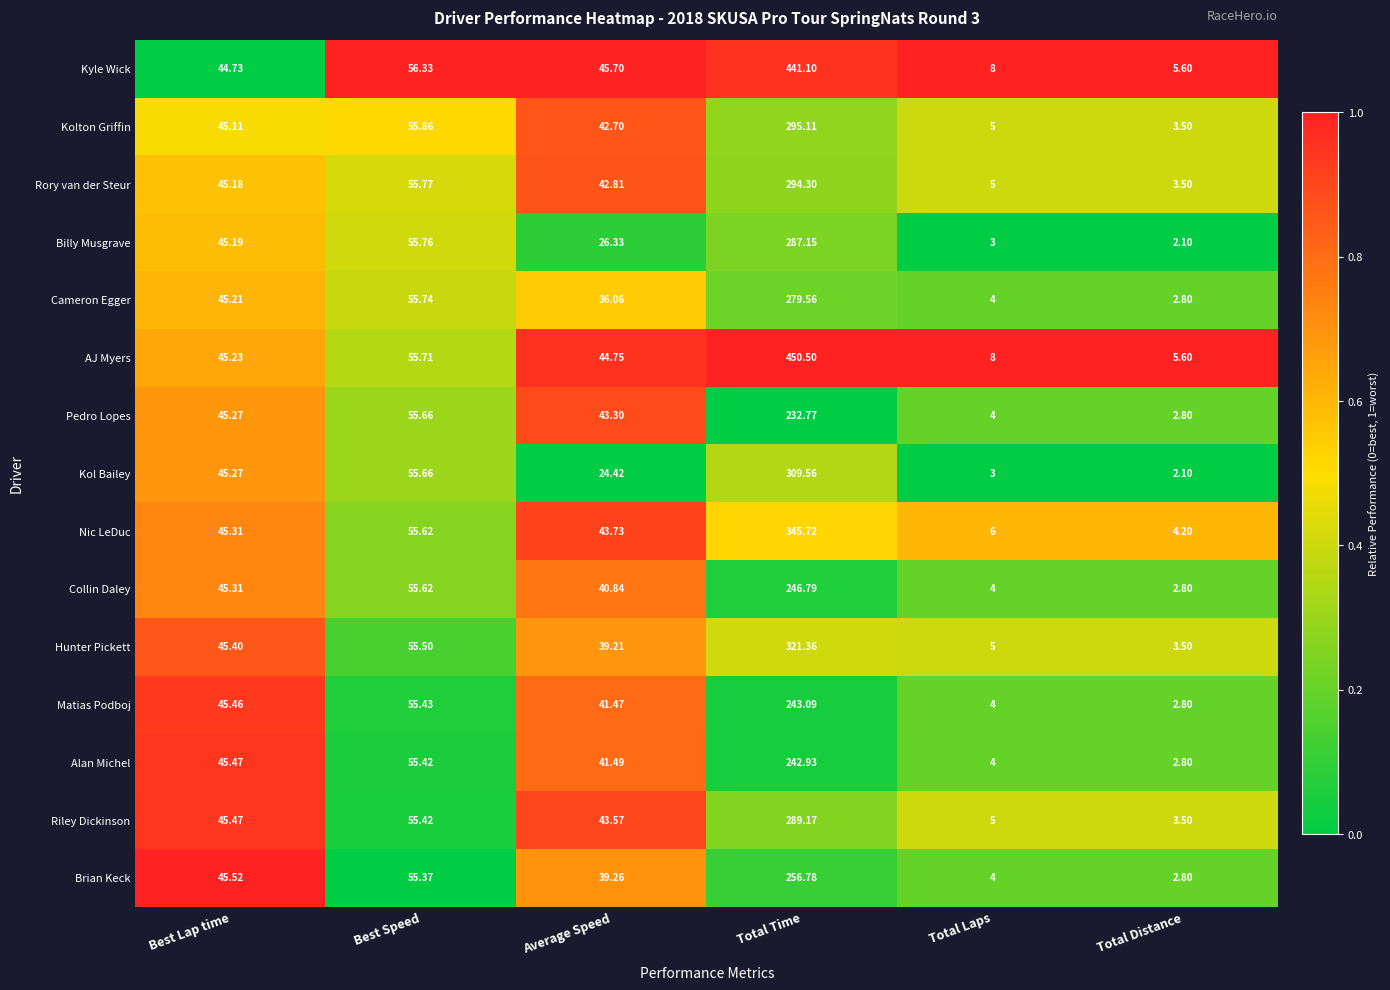

Between Best Speed and Total Time, which series saw the biggest shift?

AJ Myers